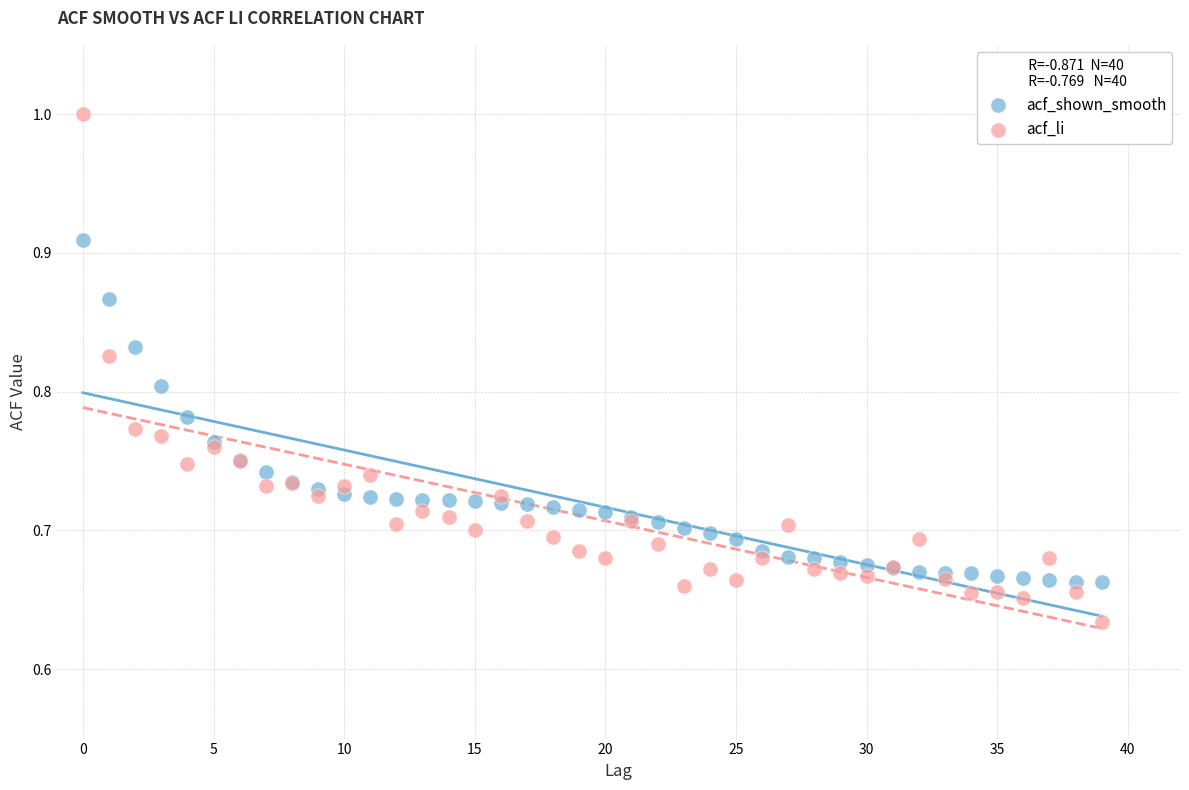

Which series contains the lowest Y value?

acf_li